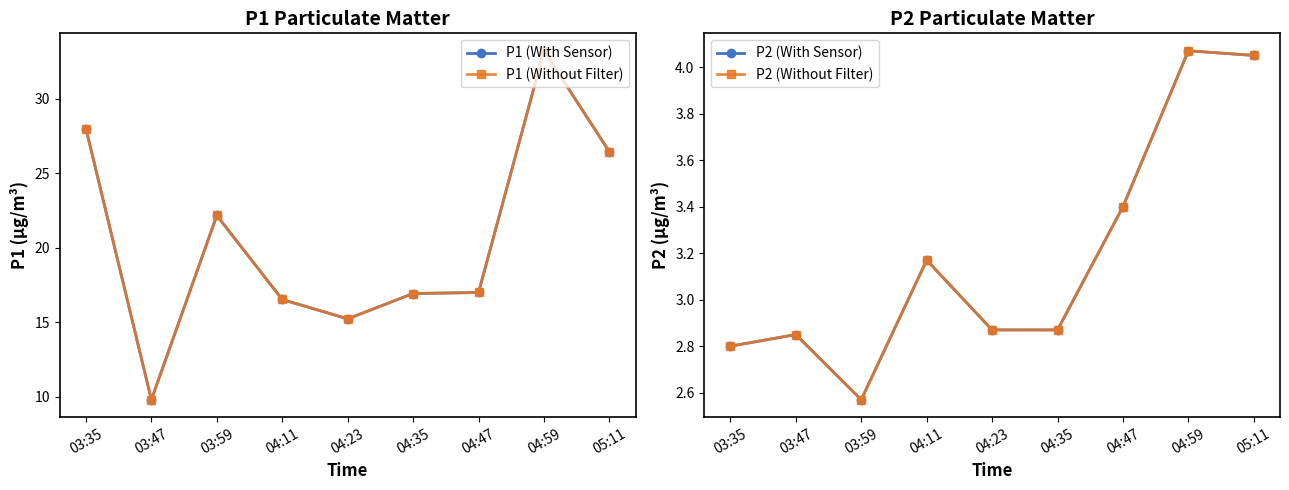

True or false: P2 (Without Filter) has more than 0 interior local peaks.

True